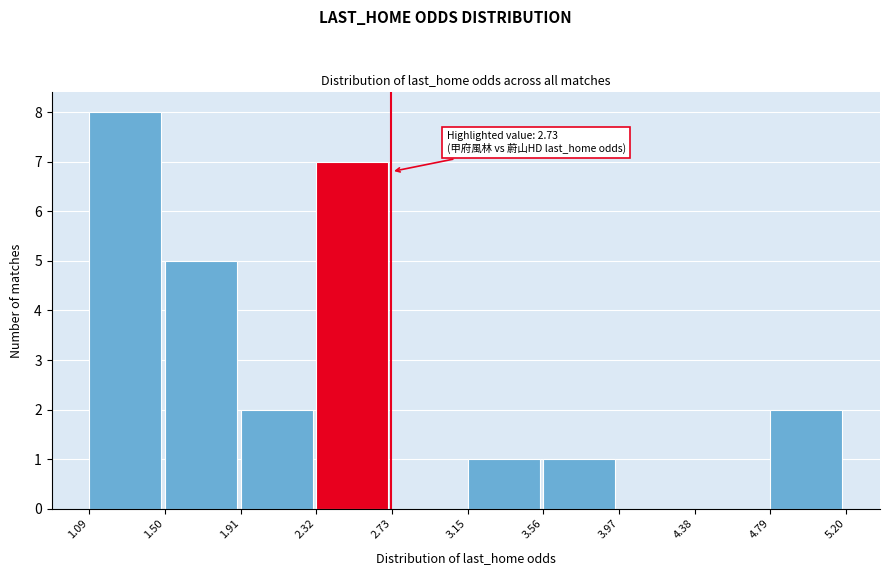

Which range on the x-axis has the tallest bar?

1.09 to 1.50